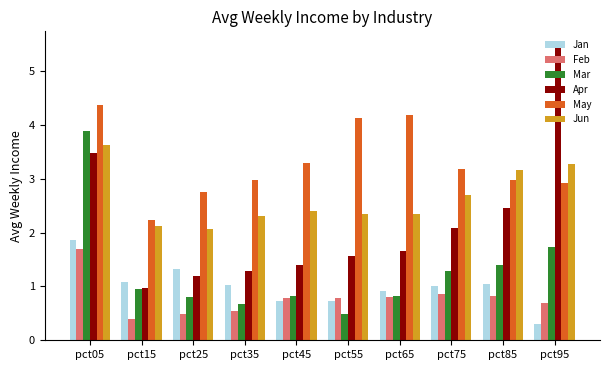

What is the lowest value of the May series?

2.2